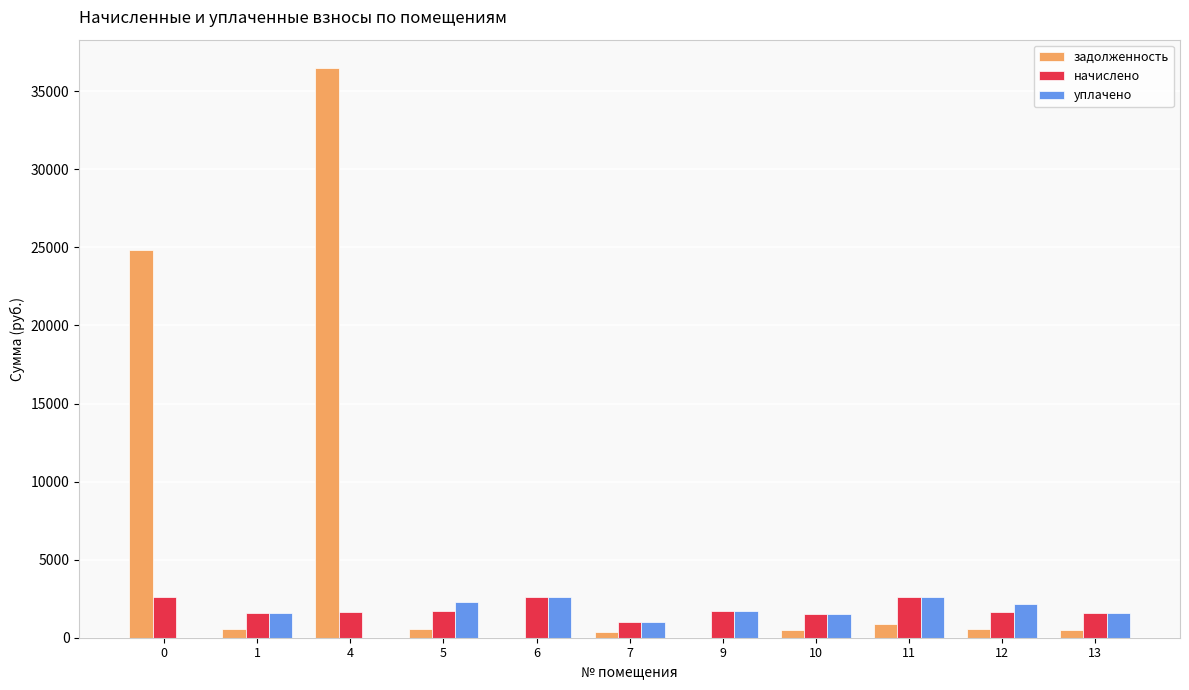

Count the number of categories in the chart.

11